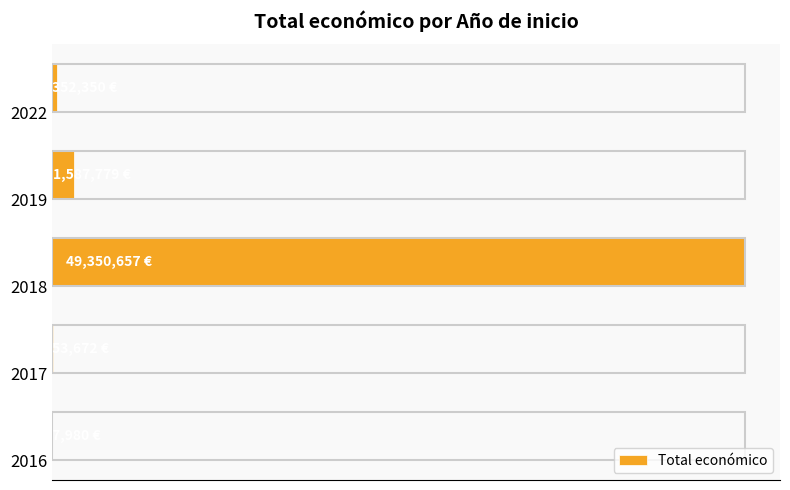

What is the sum of all values?

51352438